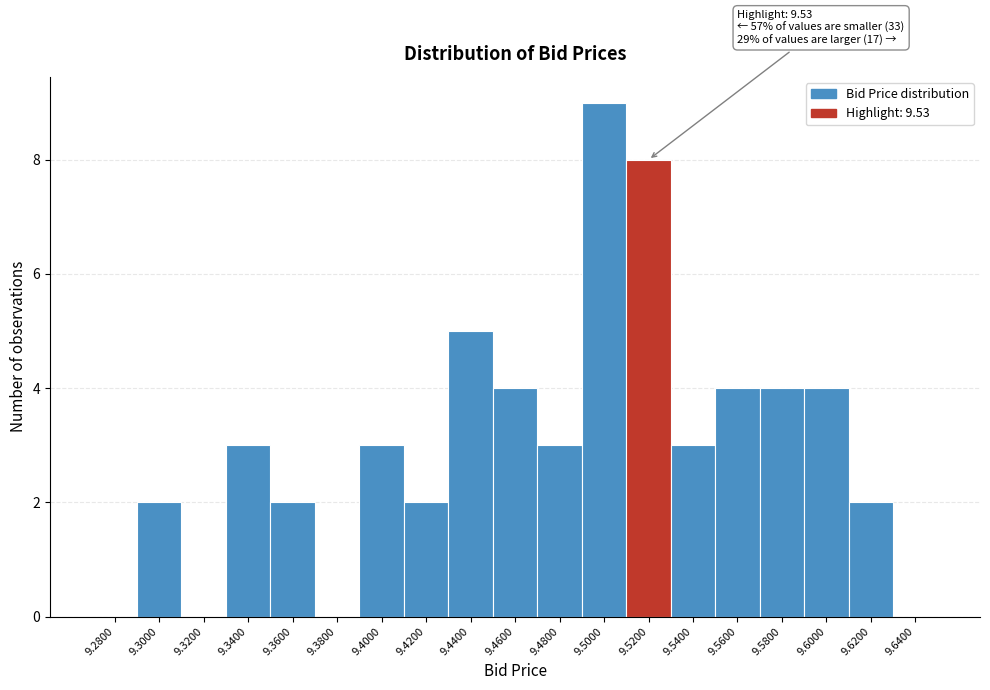

Reading left to right, list all the values displayed in this chart.

9.2800=0	9.3000=2	9.3200=0	9.3400=3	9.3600=2	9.3800=0	9.4000=3	9.4200=2	9.4400=5	9.4600=4	9.4800=3	9.5000=9	9.5200=8	9.5400=3	9.5600=4	9.5800=4	9.6000=4	9.6200=2	9.6400=0